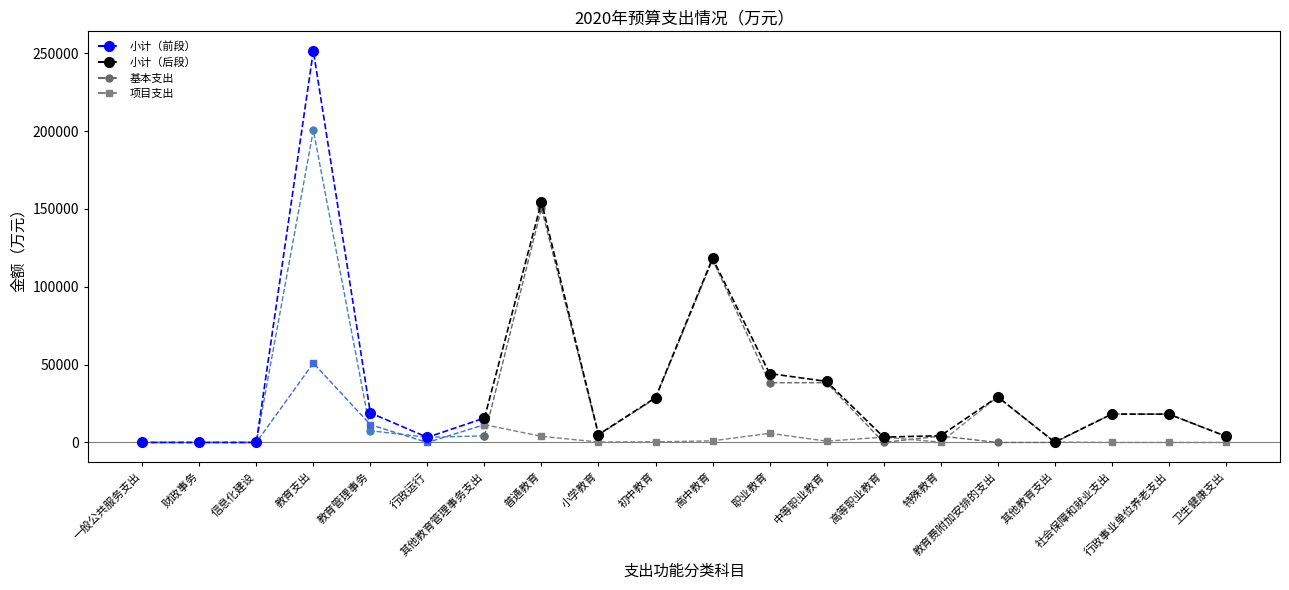

What is the sum of the 项目支出 values at 教育费附加安排的支出 and 高中教育?

30323.8